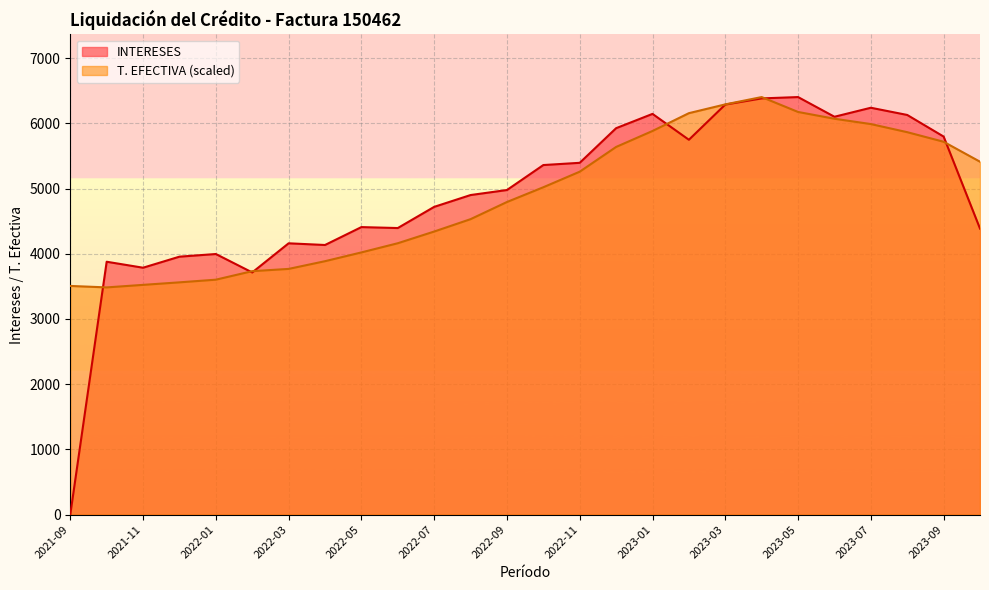

The T. EFECTIVA series shows 2641.2 at 2022-12. True or false?

False